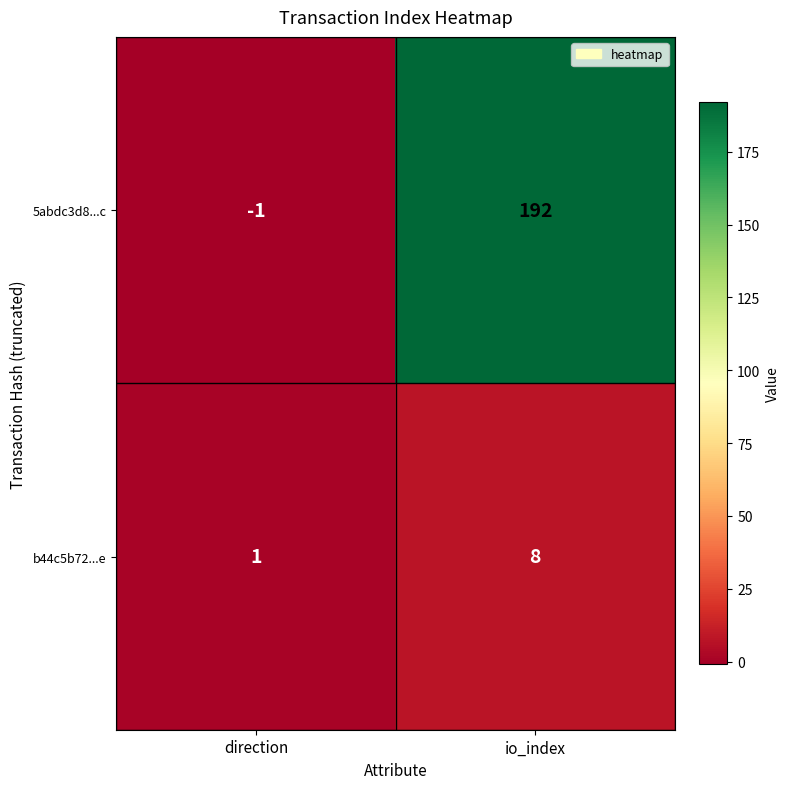

The 5abdc3d8...c series shows -1 at direction. True or false?

True